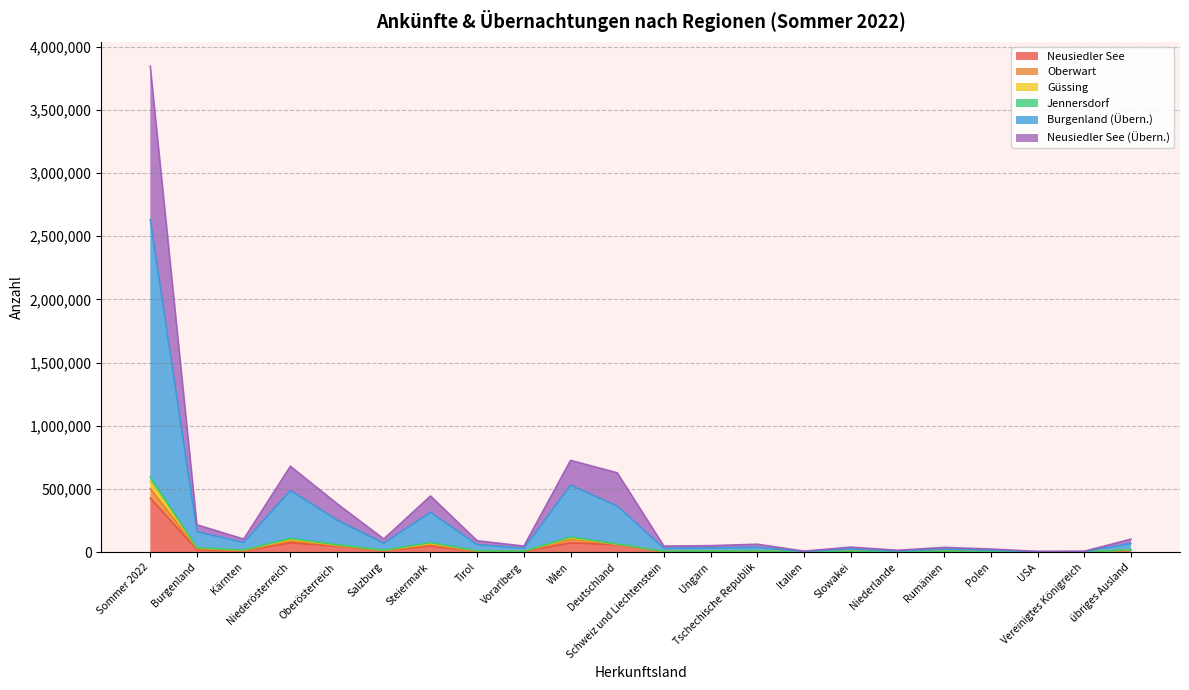

At which label does Neusiedler See reach its minimum?

USA